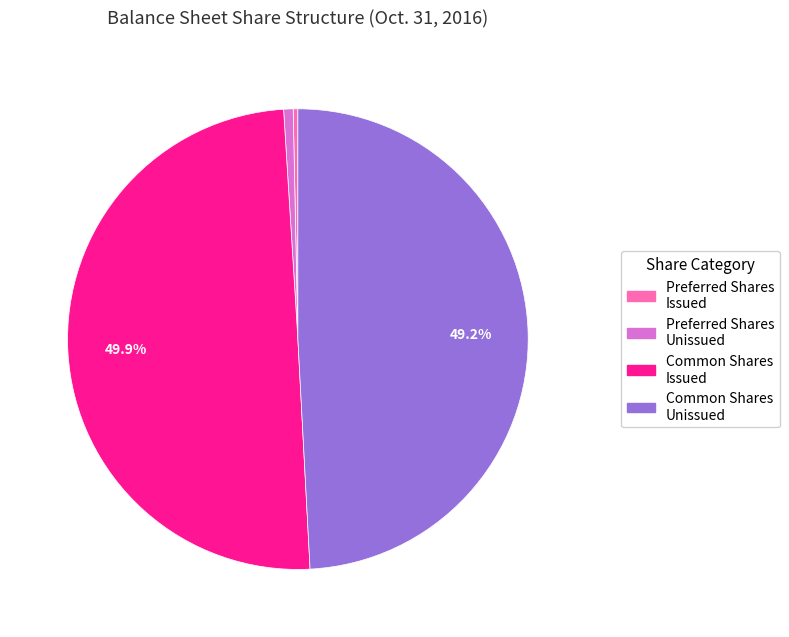

Does Preferred Shares Unissued represent more than half of the total?

No